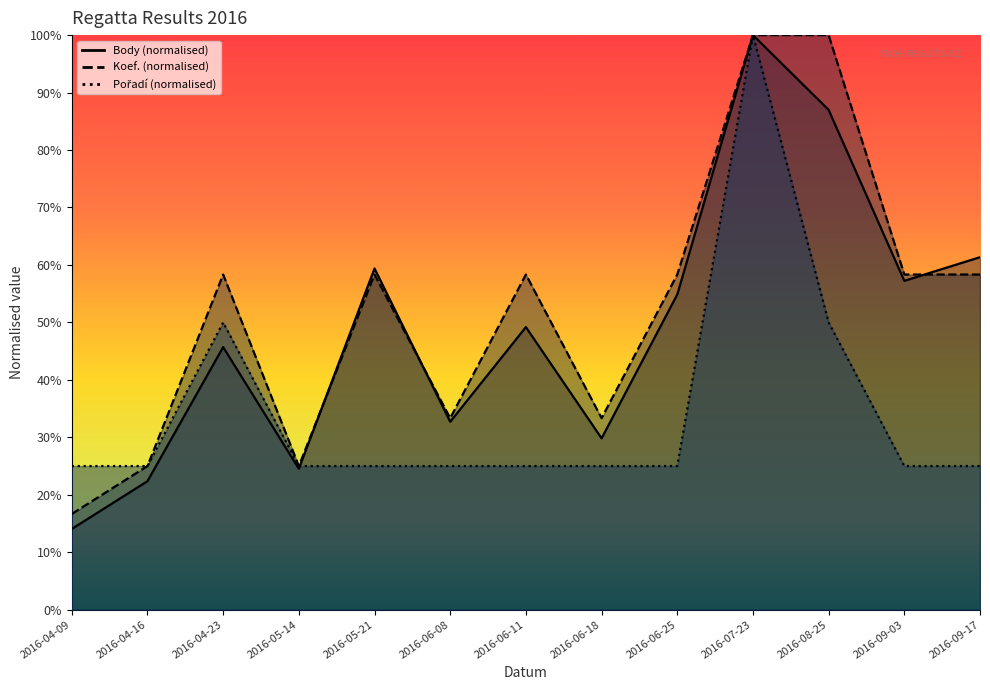

Which series has the widest spread of values?

Body